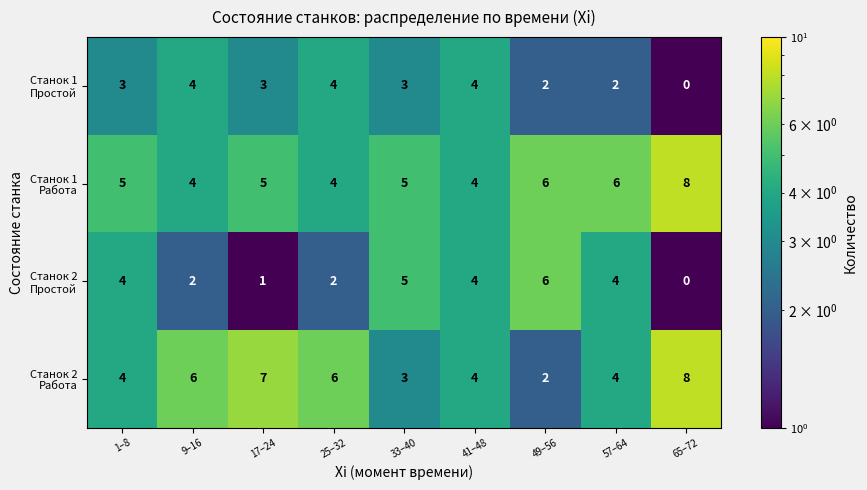

At how many categories does at least one series exceed 2?

9